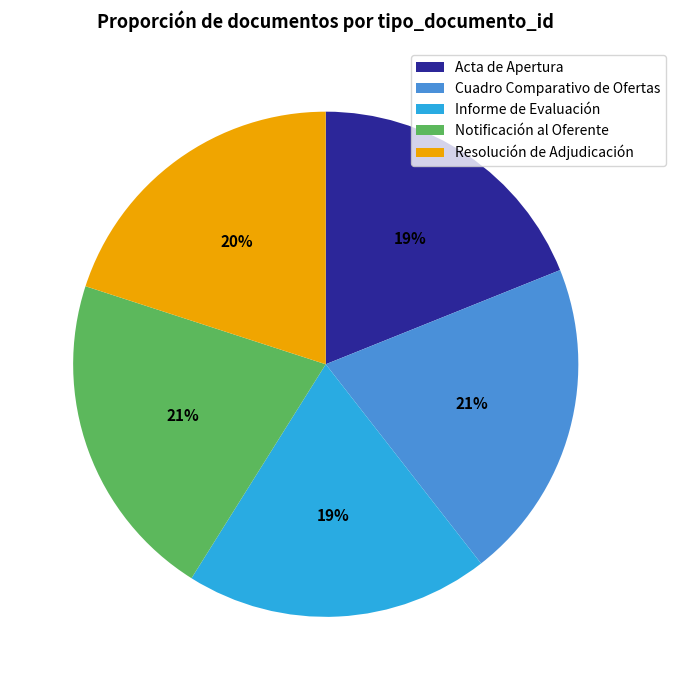

What percentage is the Notificación al Oferente slice, to the nearest percent?

21%